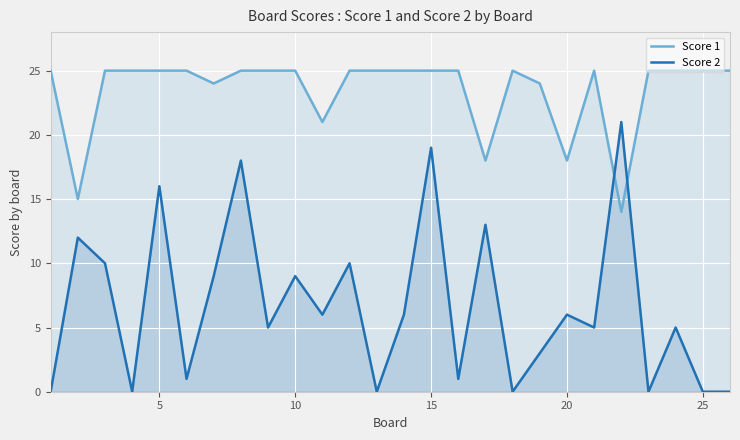

Which series has the widest spread of values?

Score 2